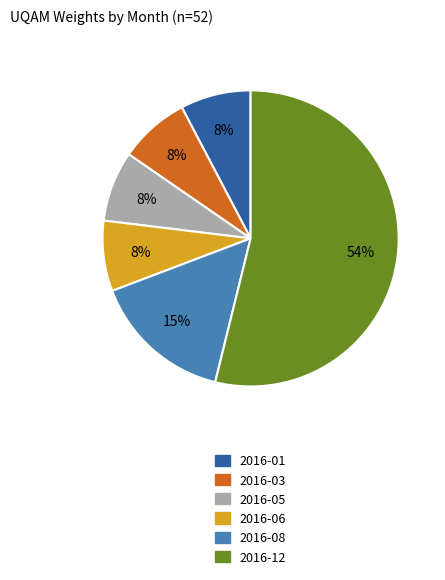

How many segments does this pie chart have?

6